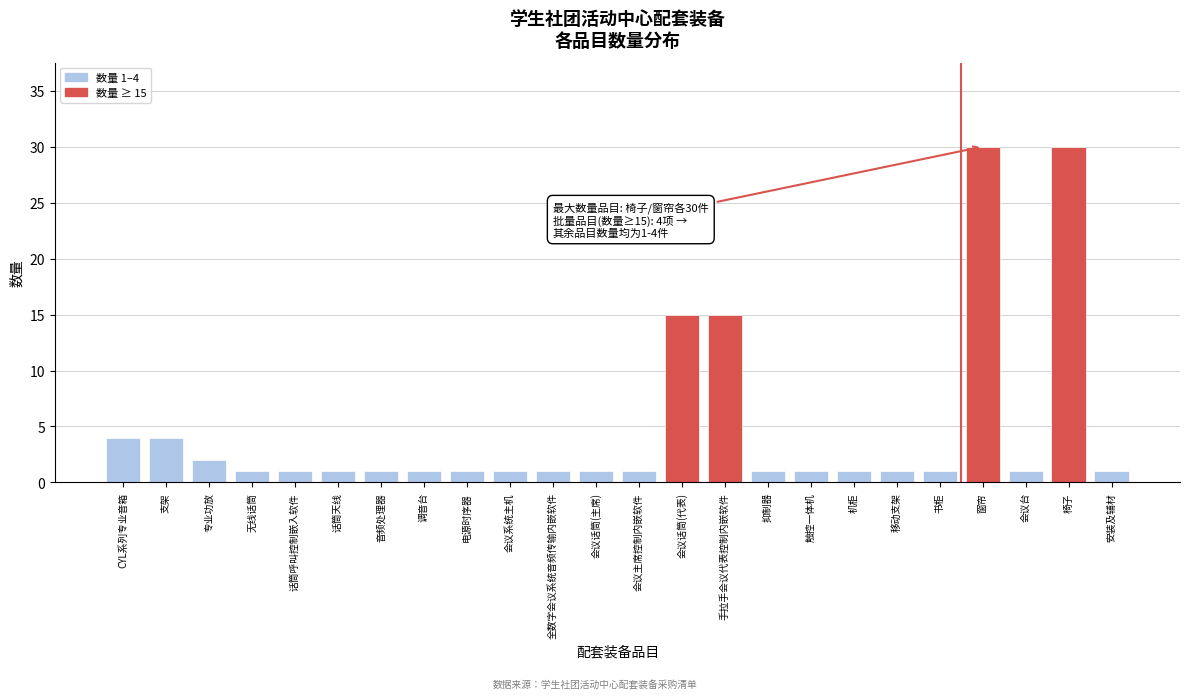

Reading right to left, extract all data points from this chart.

1	30	1	30	1	1	1	1	1	15	15	1	1	1	1	1	1	1	1	1	1	2	4	4